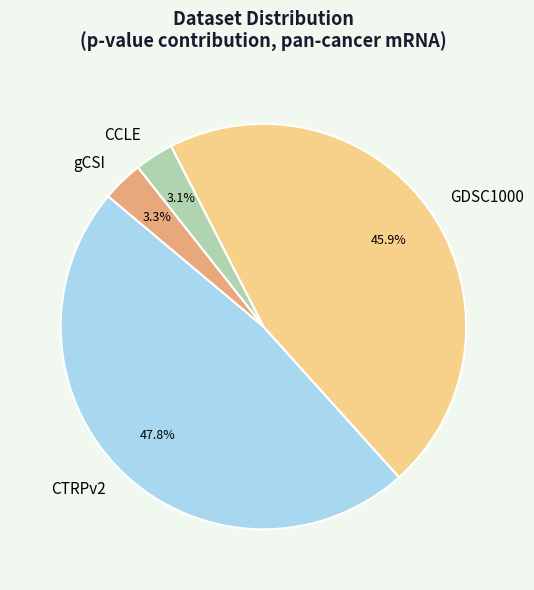

What percentage is the CTRPv2 slice, to the nearest percent?

48%